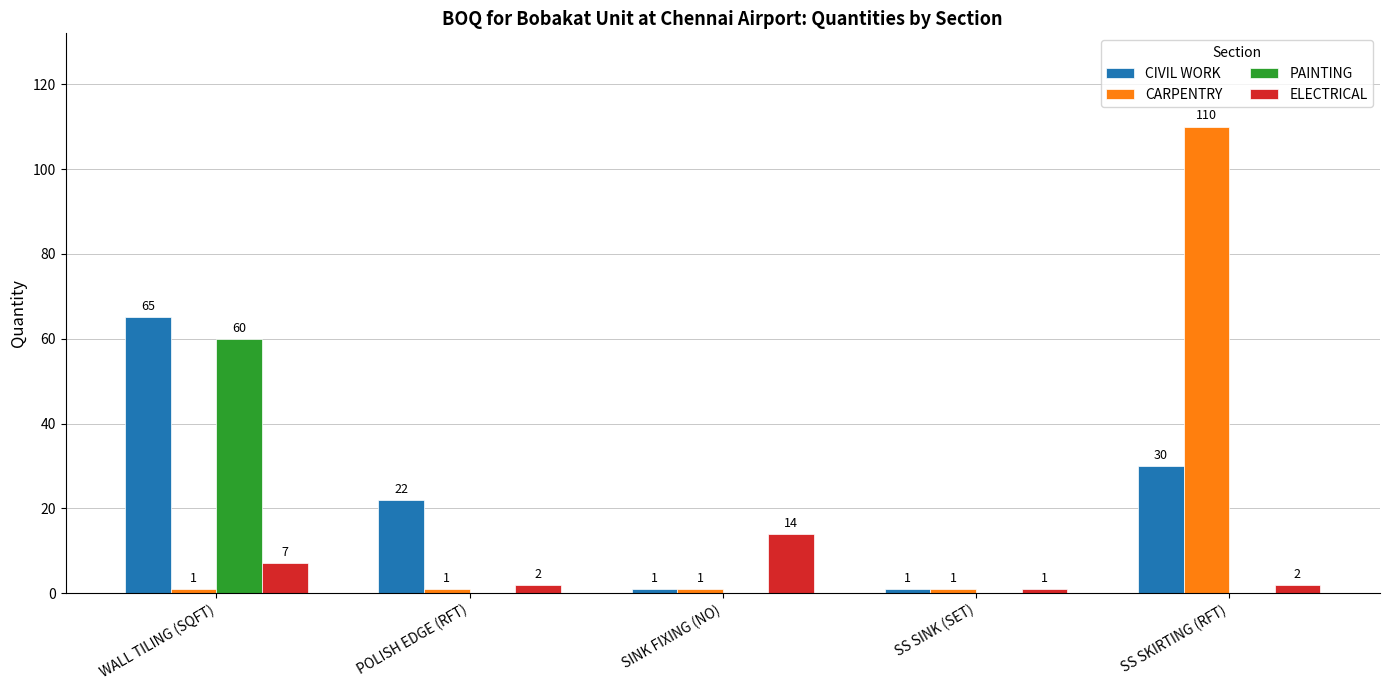

What value does the CIVIL WORK series have at POLISH EDGE (RFT), to the nearest 10?

20